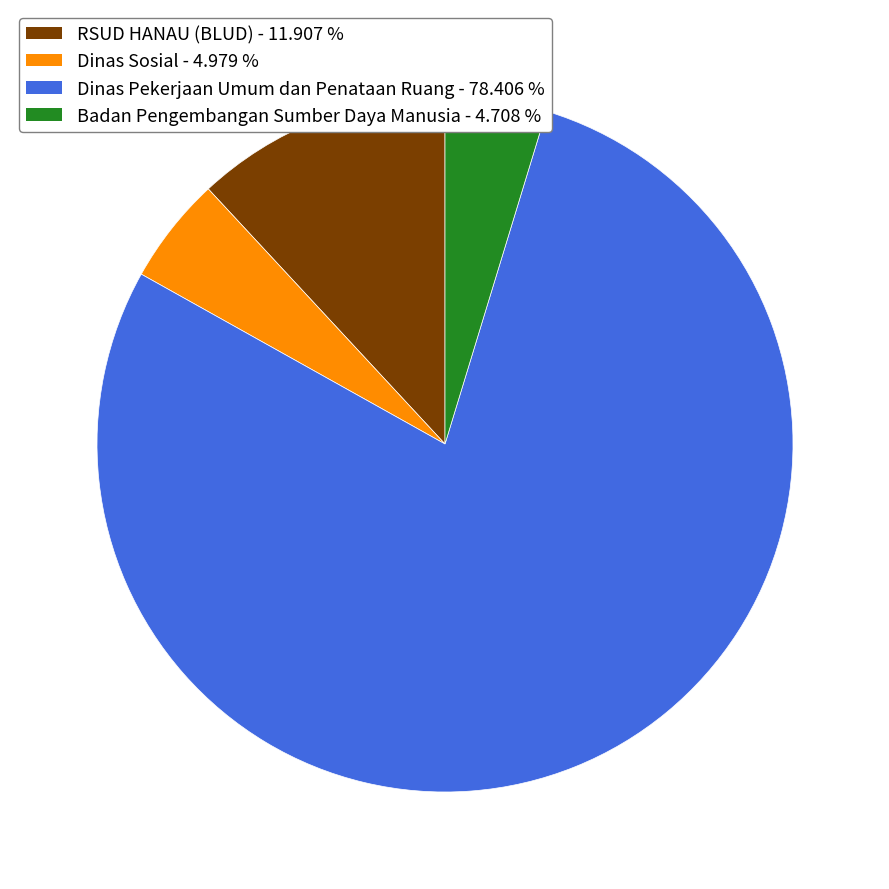

Does any single category account for the majority?

Yes